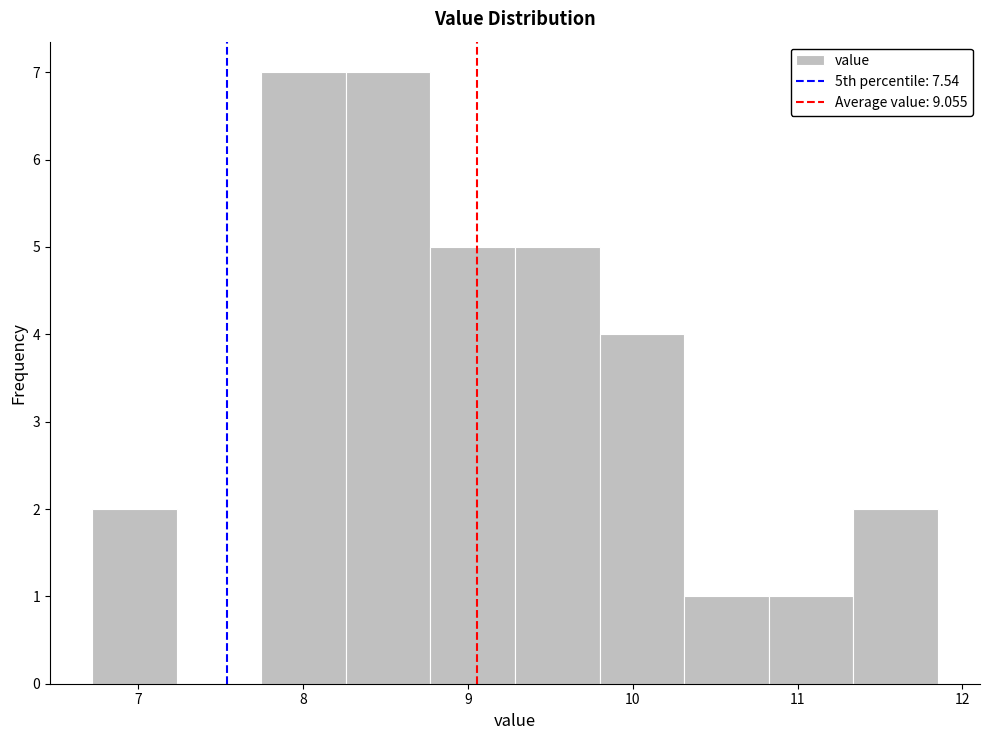

Reading left to right, list every bar in this chart as the range it spans on the x-axis followed by its height. Neither the bar edges nor the heights are printed on the chart, so give them approximately, as read against the axes.

6.7 to 7.2: 2
7.2 to 7.7: 0
7.7 to 8.3: 7
8.3 to 8.8: 7
8.8 to 9.3: 5
9.3 to 9.8: 5
9.8 to 10.3: 4
10.3 to 10.8: 1
10.8 to 11.3: 1
11.3 to 11.9: 2